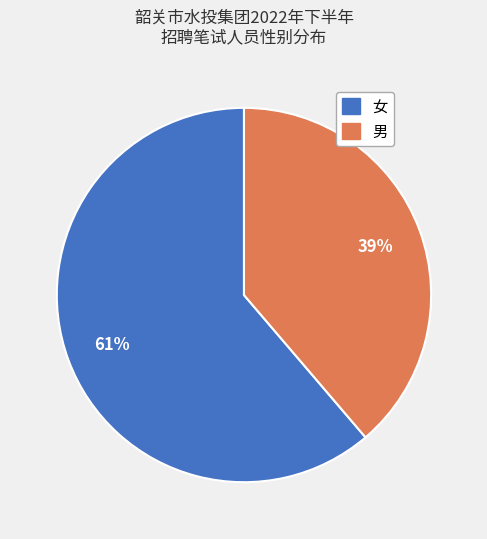

Which has a higher value, 男 or 女?

女